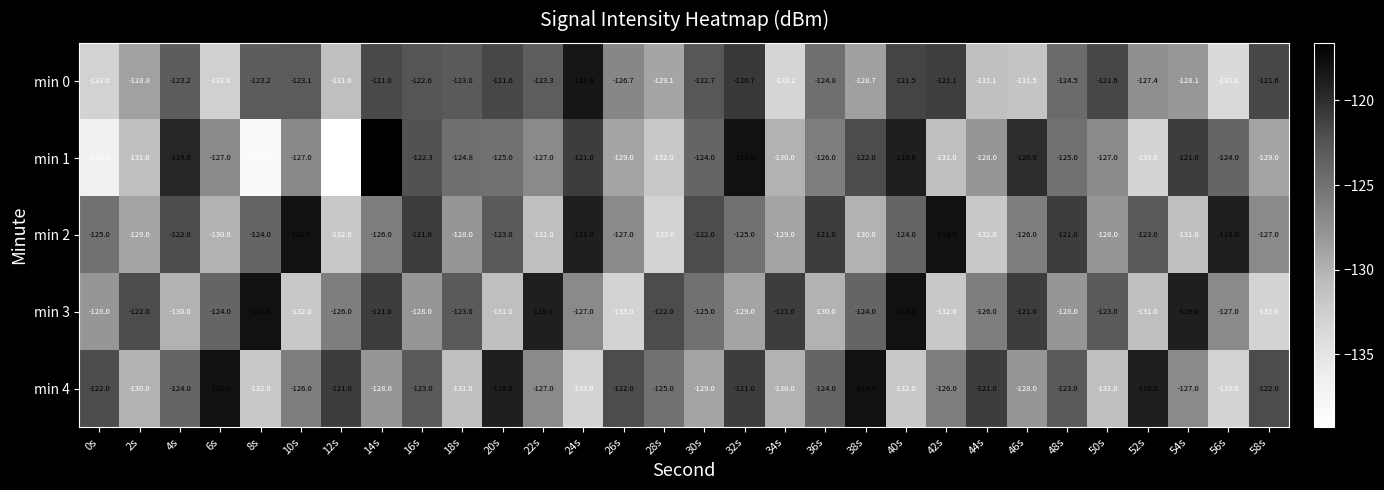

What is the total value across all series at 30s?

-622.7